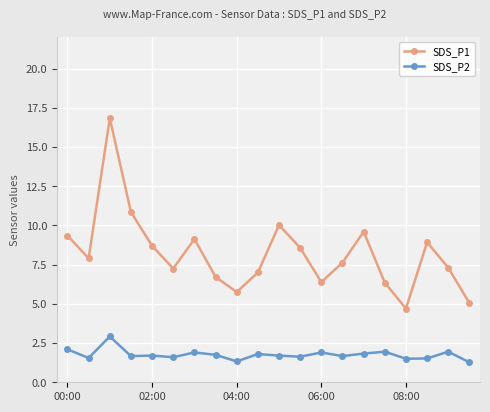

What is the difference between the second highest and minimum values in the SDS_P2 series?

0.8